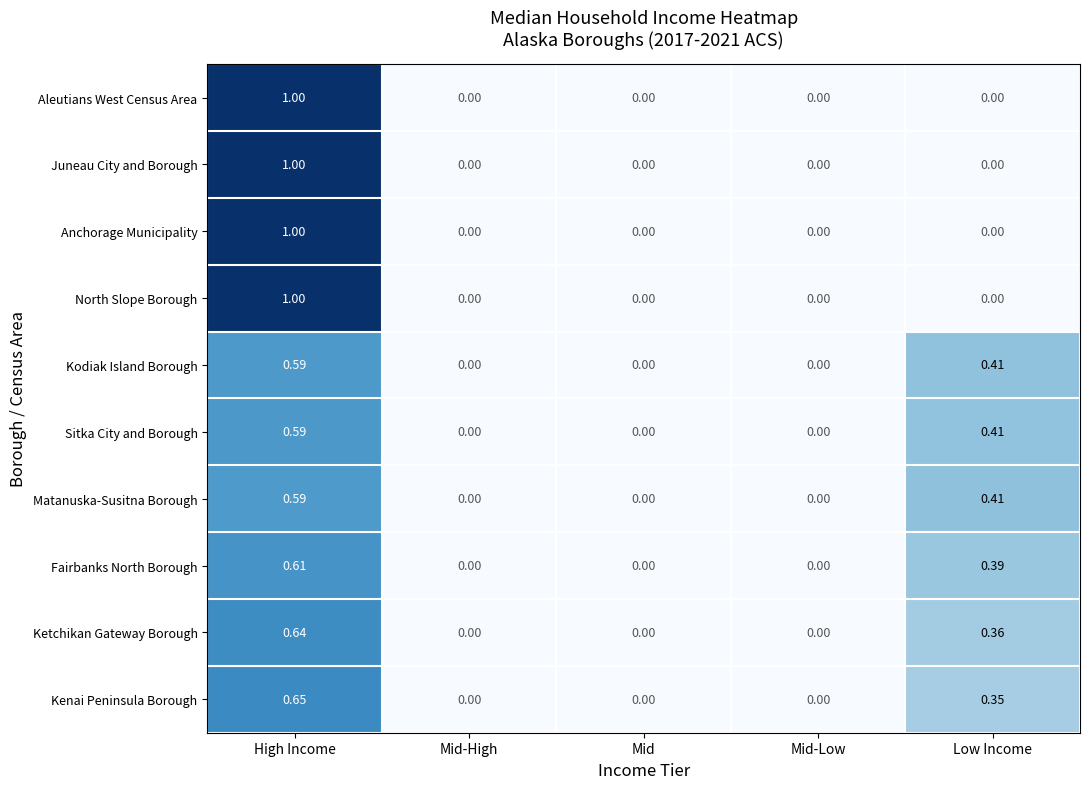

At which category is the sum across all series the highest?

High Income